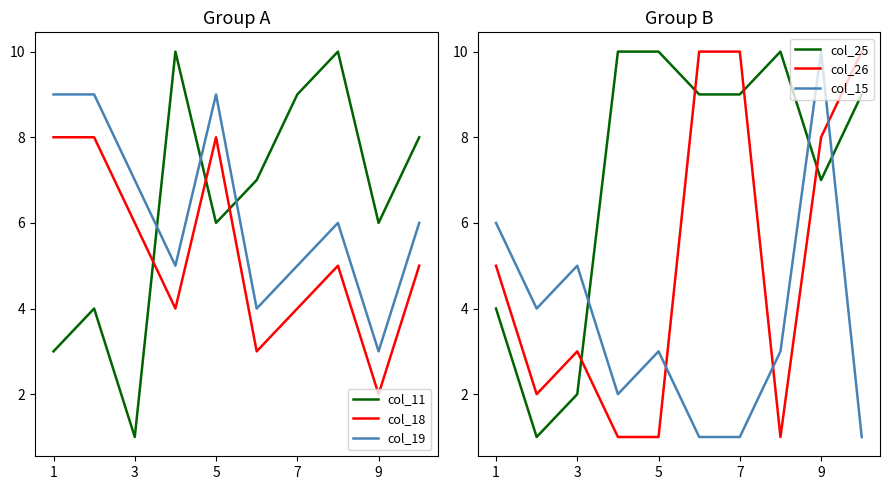

Which series has the largest total across all categories?

col_25